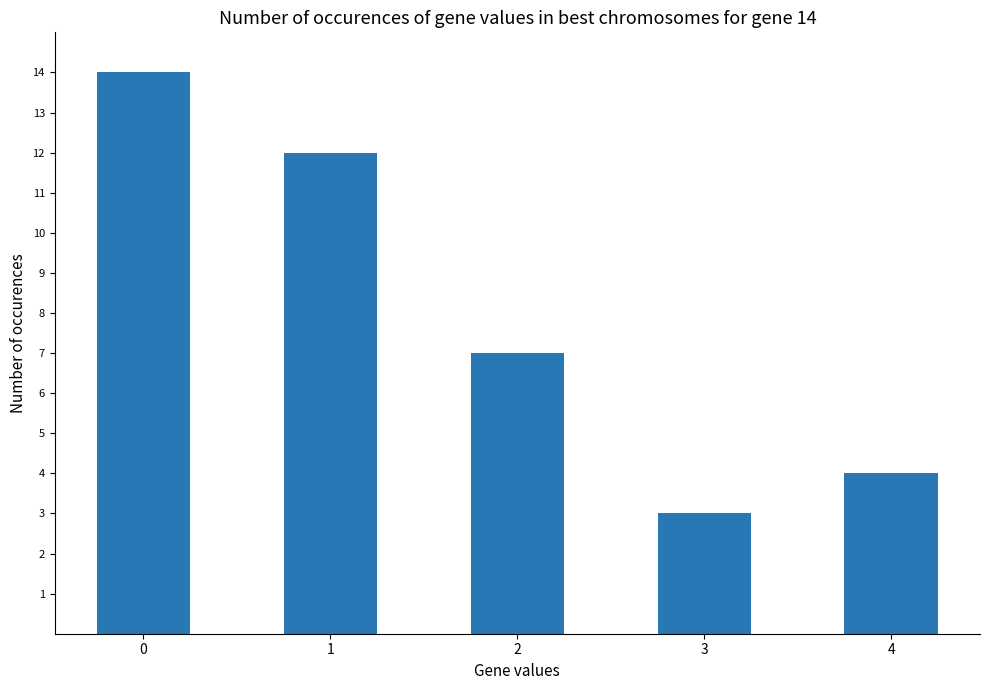

How many values are below 7?

2